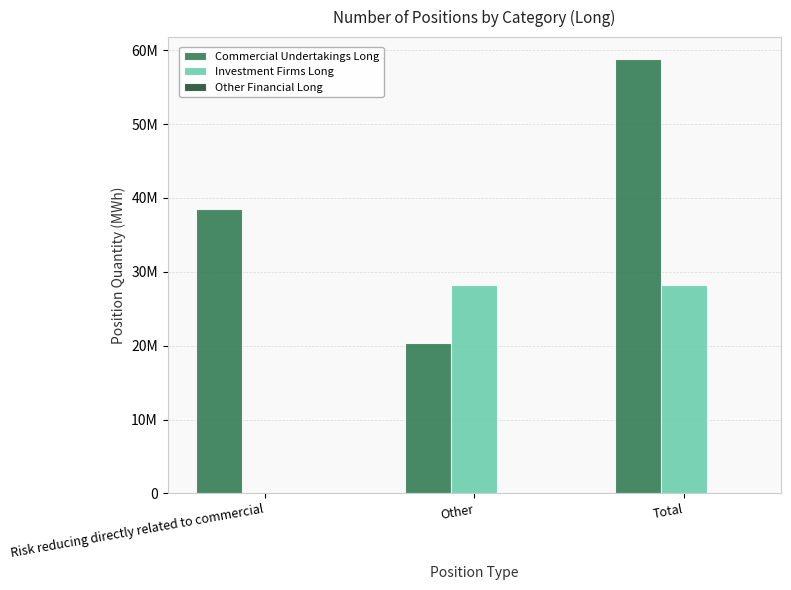

Are the bars horizontal?

No